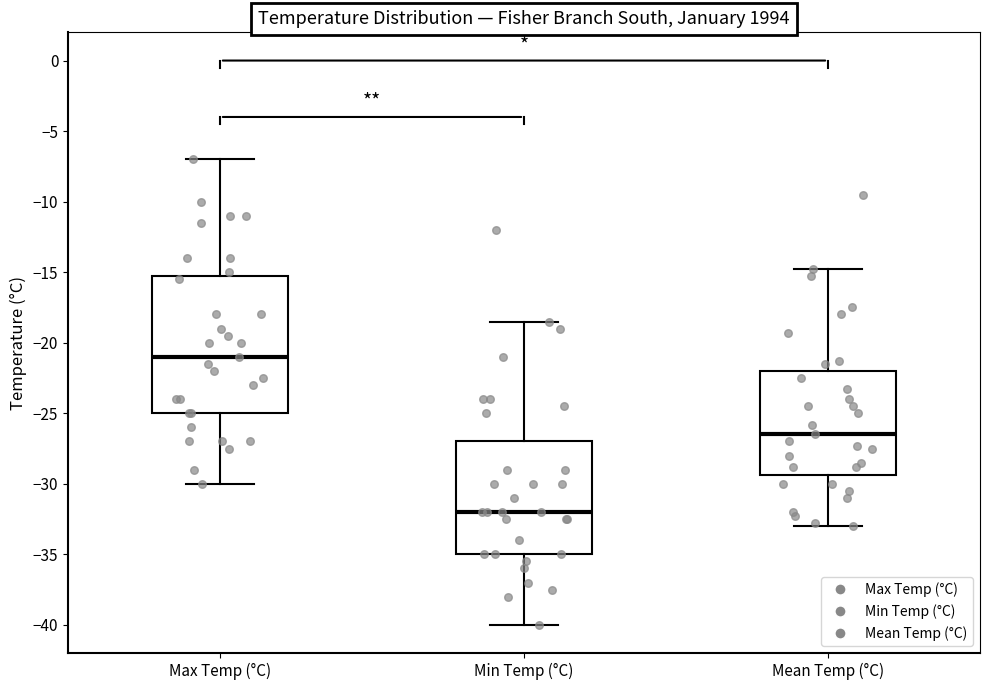

Reading left to right, read every box against the y-axis: the position of its median line, the range the box covers, and the ends of its whiskers. The values are not printed on the chart, so give them approximately, as read against the axis.

Max Temp (°C): median -21.0, box -25.0 to -15.0, whiskers -30.0 to -7.0
Min Temp (°C): median -32.0, box -35.0 to -27.0, whiskers -40.0 to -18.5
Mean Temp (°C): median -26.5, box -29.5 to -22.0, whiskers -33.0 to -15.0